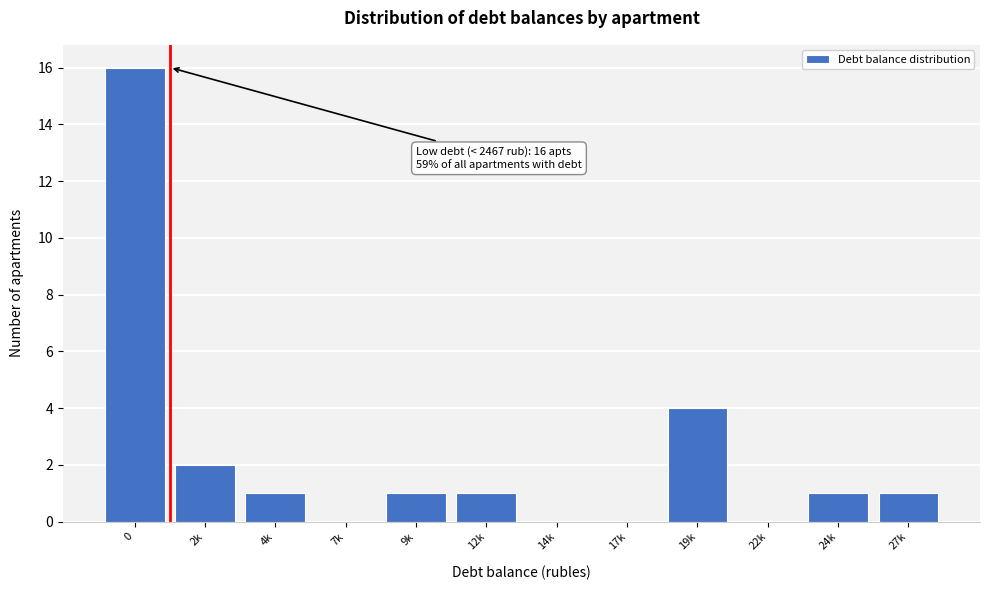

Reading left to right, transcribe all the data shown in this chart.

0=16	2k=2	4k=1	7k=0	9k=1	12k=1	14k=0	17k=0	19k=4	22k=0	24k=1	27k=1